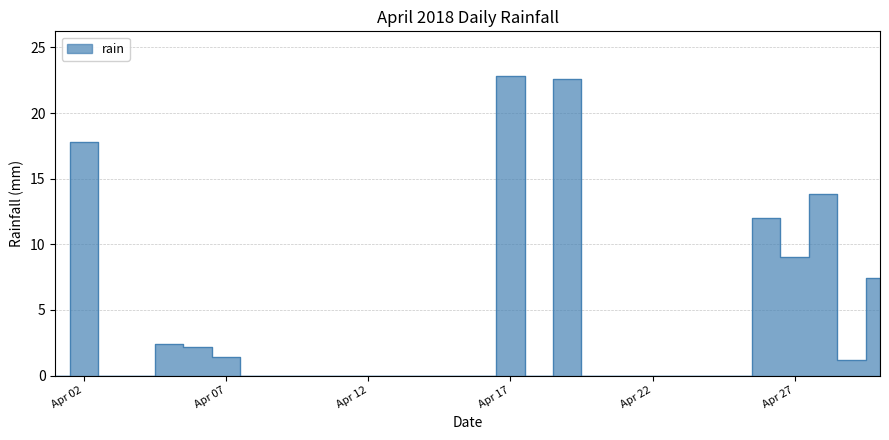

Does the chart have visible grid lines?

Yes